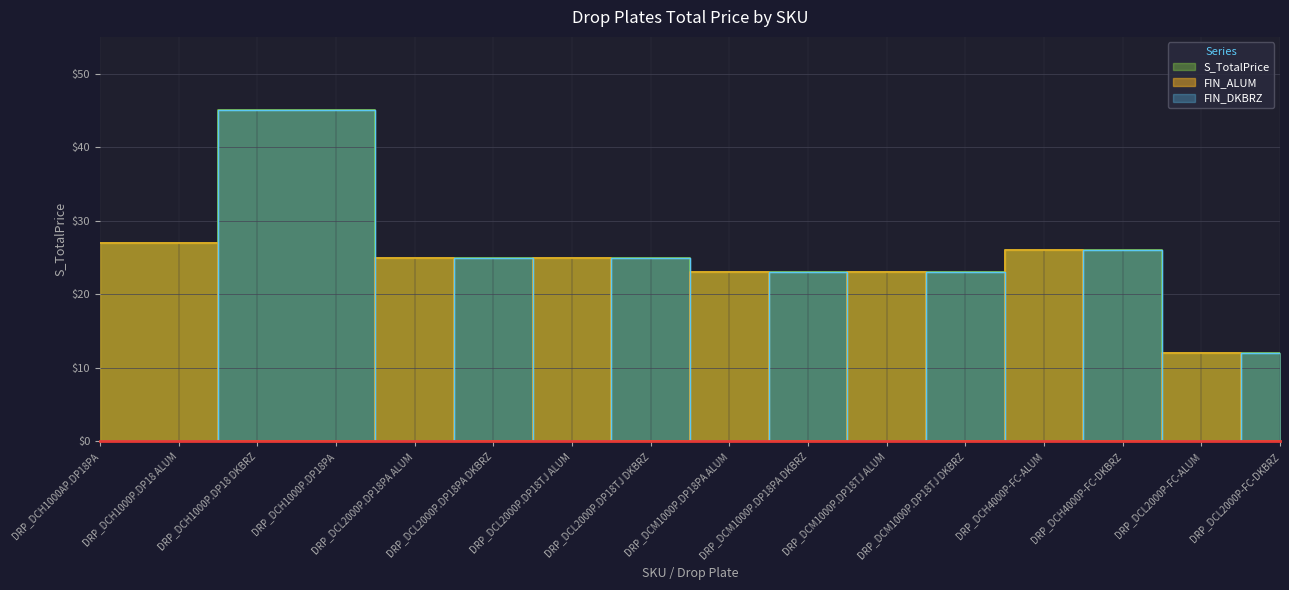

How many distinct data groups are displayed?

3